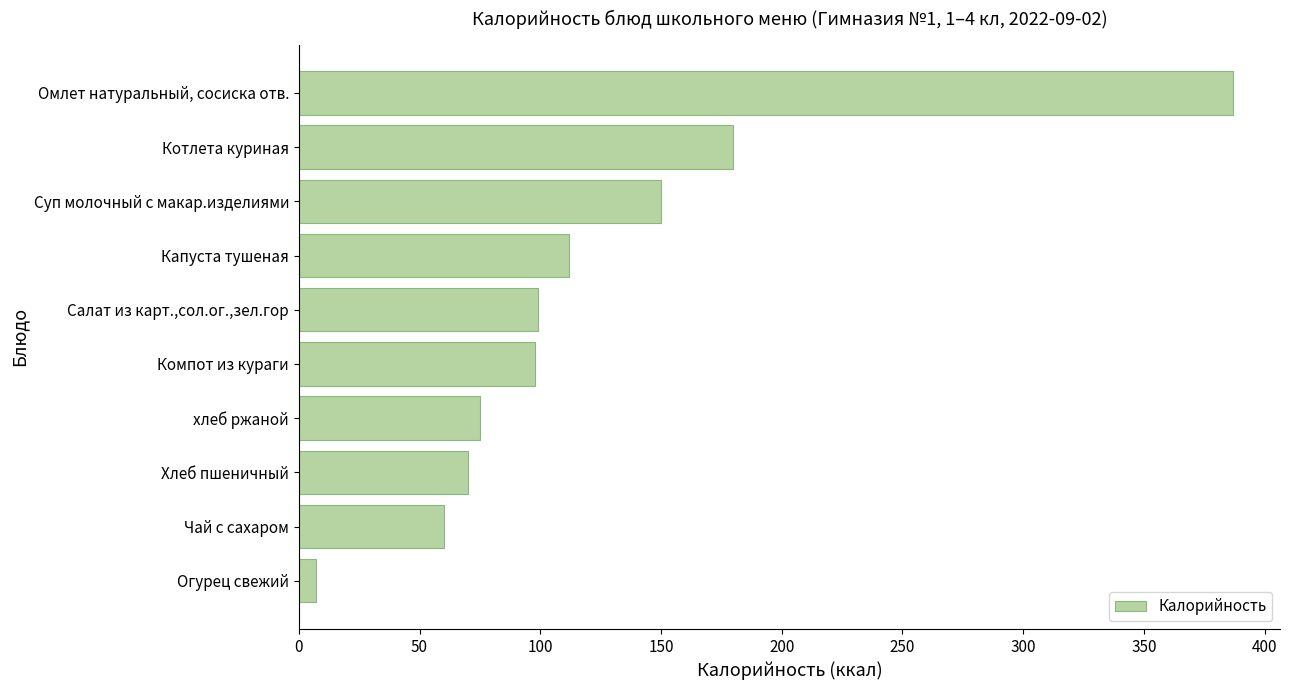

True or false: the data shows 112.0 at Капуста тушеная.

True